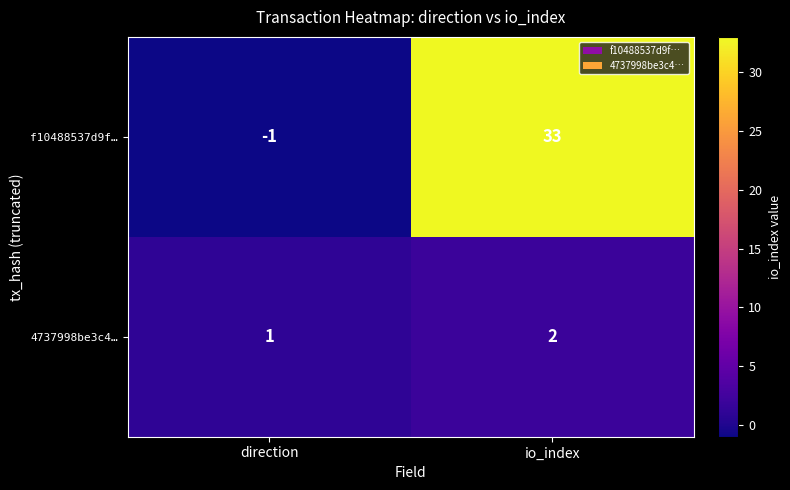

Reading left to right, transcribe all the data shown in this chart.

f10488537d9f…: -1	33
4737998be3c4…: 1	2